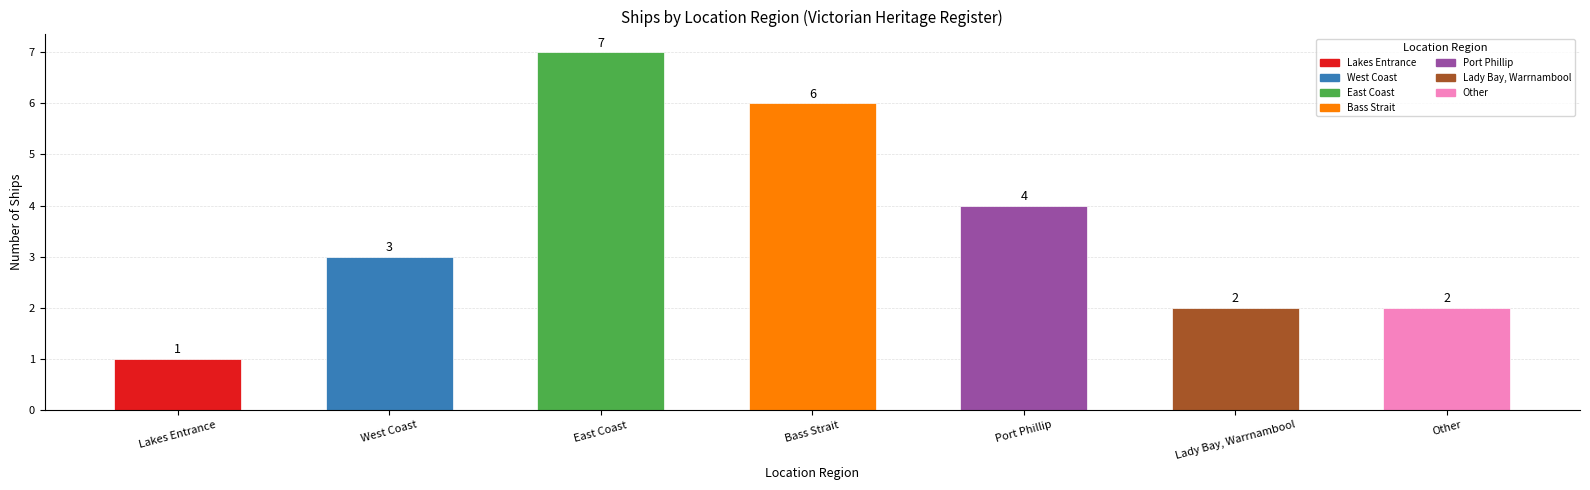

Is it true that the value at Other is 2?

True